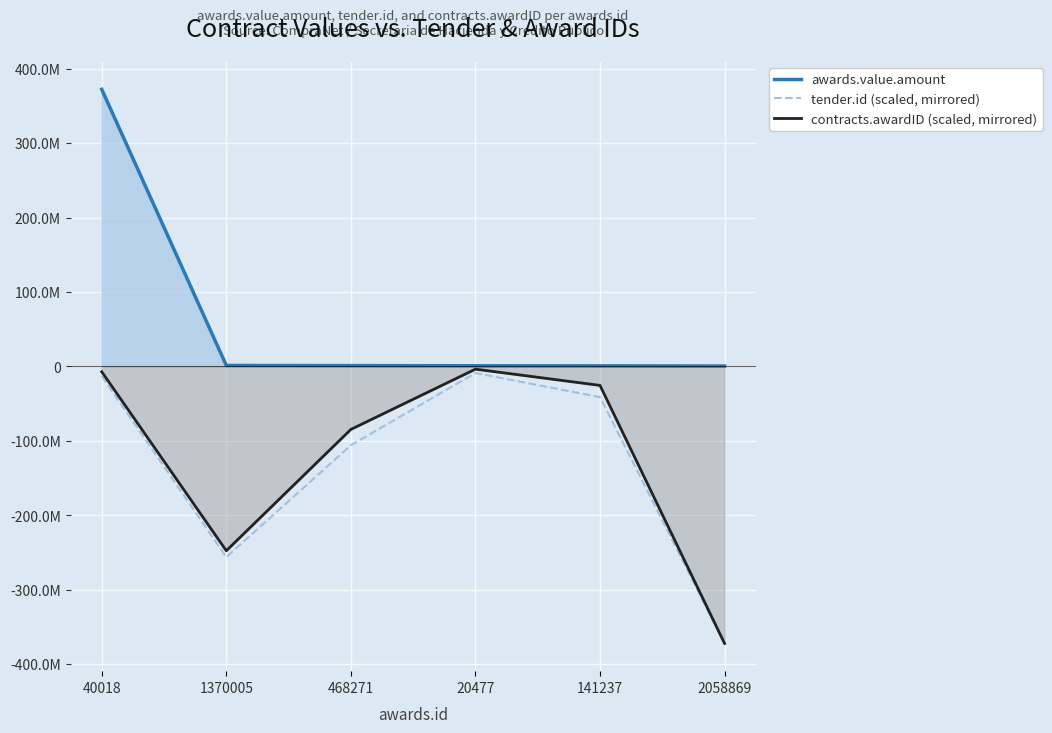

What is the difference between the awards.value.amount values at 1370005 and 141237?

563687.0